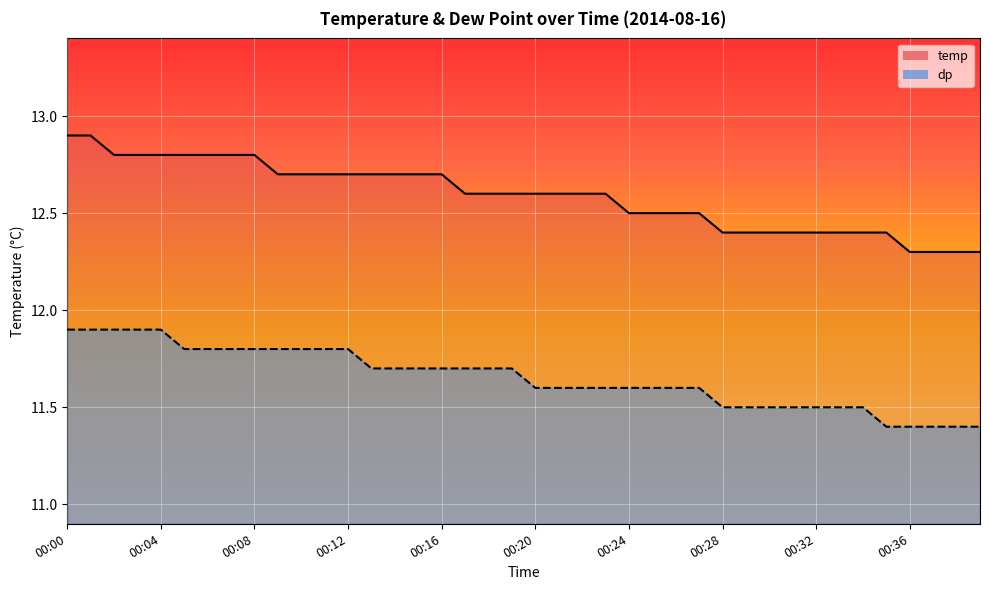

Reading left to right, transcribe all the data shown in this chart.

temp: 12.9	12.9	12.8	12.8	12.8	12.8	12.8	12.8	12.8	12.7	12.7	12.7	12.7	12.7	12.7	12.7	12.7	12.6	12.6	12.6	12.6	12.6	12.6	12.6	12.5	12.5	12.5	12.5	12.4	12.4	12.4	12.4	12.4	12.4	12.4	12.4	12.3	12.3	12.3	12.3
dp: 11.9	11.9	11.9	11.9	11.9	11.8	11.8	11.8	11.8	11.8	11.8	11.8	11.8	11.7	11.7	11.7	11.7	11.7	11.7	11.7	11.6	11.6	11.6	11.6	11.6	11.6	11.6	11.6	11.5	11.5	11.5	11.5	11.5	11.5	11.5	11.4	11.4	11.4	11.4	11.4